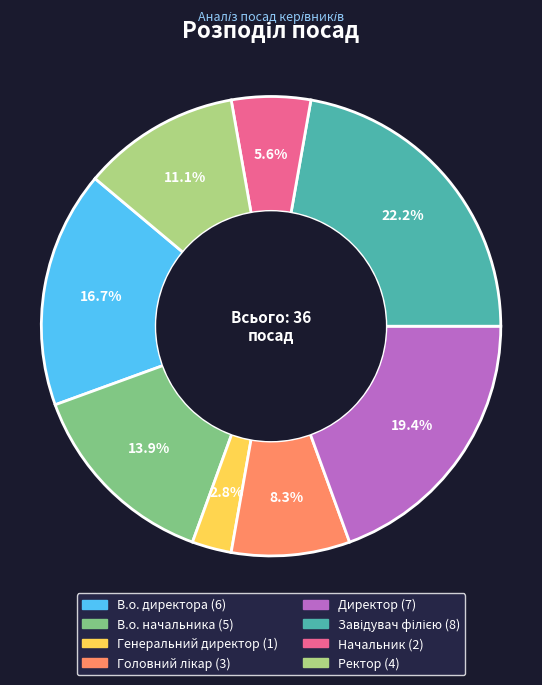

How many slices are in this pie chart?

8